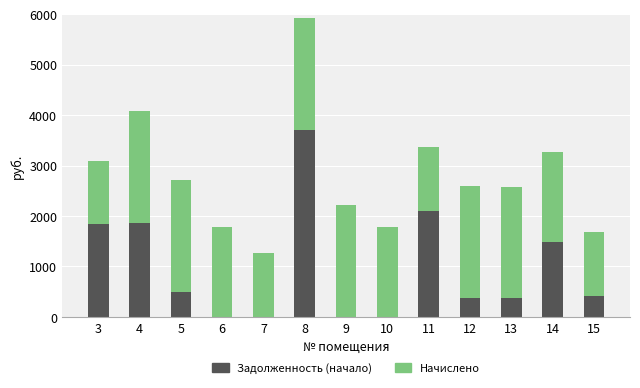

At which category is the sum across all series the highest?

8